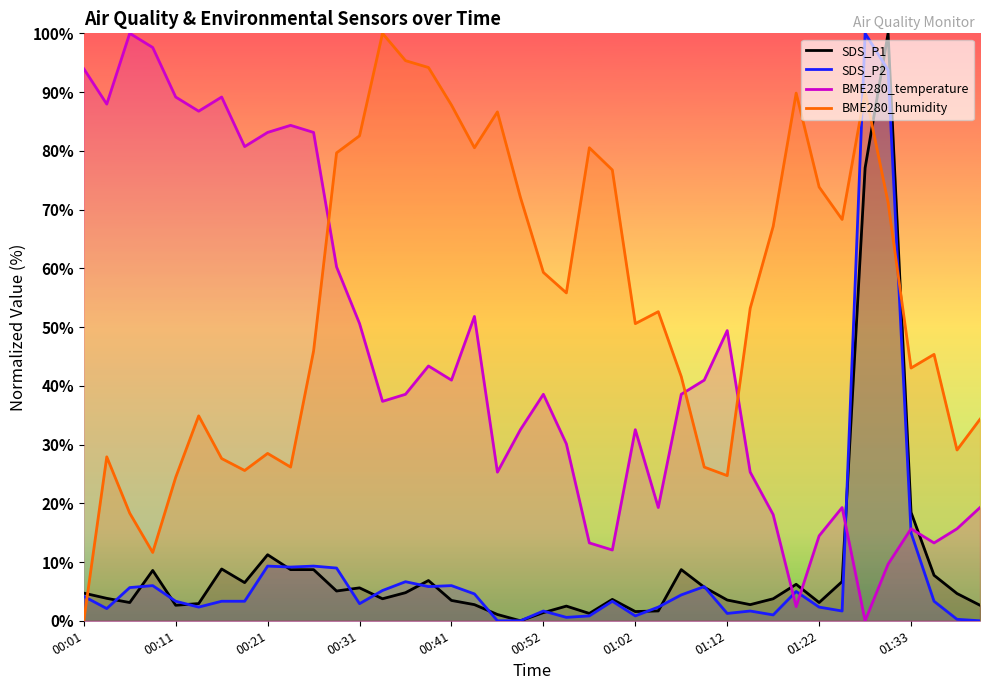

Reading left to right, extract all data points from this chart.

SDS_P1: 4.7	3.8	3.1	8.6	2.6	2.9	8.8	6.5	11.2	8.7	8.7	5.1	5.6	3.7	4.8	6.9	3.5	2.7	1.1	0.0	1.4	2.5	1.2	3.6	1.6	1.7	8.7	5.7	3.5	2.7	3.7	6.2	3.1	6.7	77.1	100.0	18.5	7.7	4.6	2.6
SDS_P2: 4.2	2.1	5.7	6.0	3.3	2.3	3.3	3.3	9.3	9.1	9.3	9.0	2.9	5.2	6.7	5.8	6.0	4.6	0.0	0.0	1.7	0.6	0.8	3.3	0.8	2.3	4.4	5.8	1.2	1.7	1.0	5.0	2.3	1.7	100.0	93.8	15.0	3.3	0.2	0.0
BME280_temperature: 94.0	88.0	100.0	97.6	89.2	86.7	89.2	80.7	83.1	84.3	83.1	60.2	50.6	37.3	38.6	43.4	41.0	51.8	25.3	32.5	38.6	30.1	13.3	12.0	32.5	19.3	38.6	41.0	49.4	25.3	18.1	2.4	14.5	19.3	0.0	9.6	15.7	13.3	15.7	19.3
BME280_humidity: 0.0	27.9	18.3	11.6	24.4	34.9	27.6	25.6	28.5	26.2	45.9	79.7	82.6	100.0	95.3	94.2	87.8	80.5	86.6	72.1	59.3	55.8	80.5	76.7	50.6	52.6	41.6	26.2	24.7	53.2	67.2	89.8	73.8	68.3	90.1	71.2	43.0	45.3	29.1	34.3